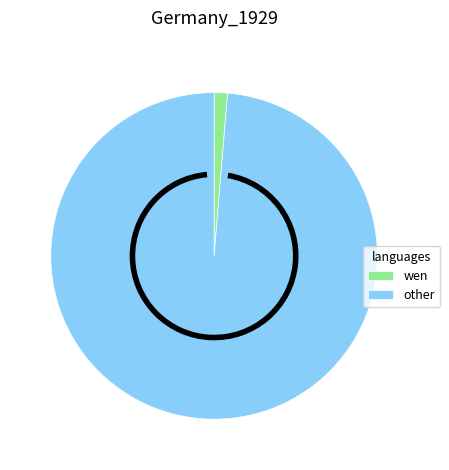

Which slice represents more than half of the pie?

other